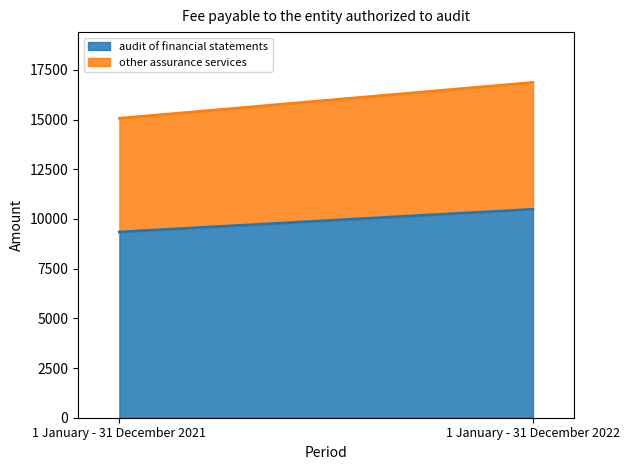

What are all the series names shown in the legend?

audit of financial statements, other assurance services